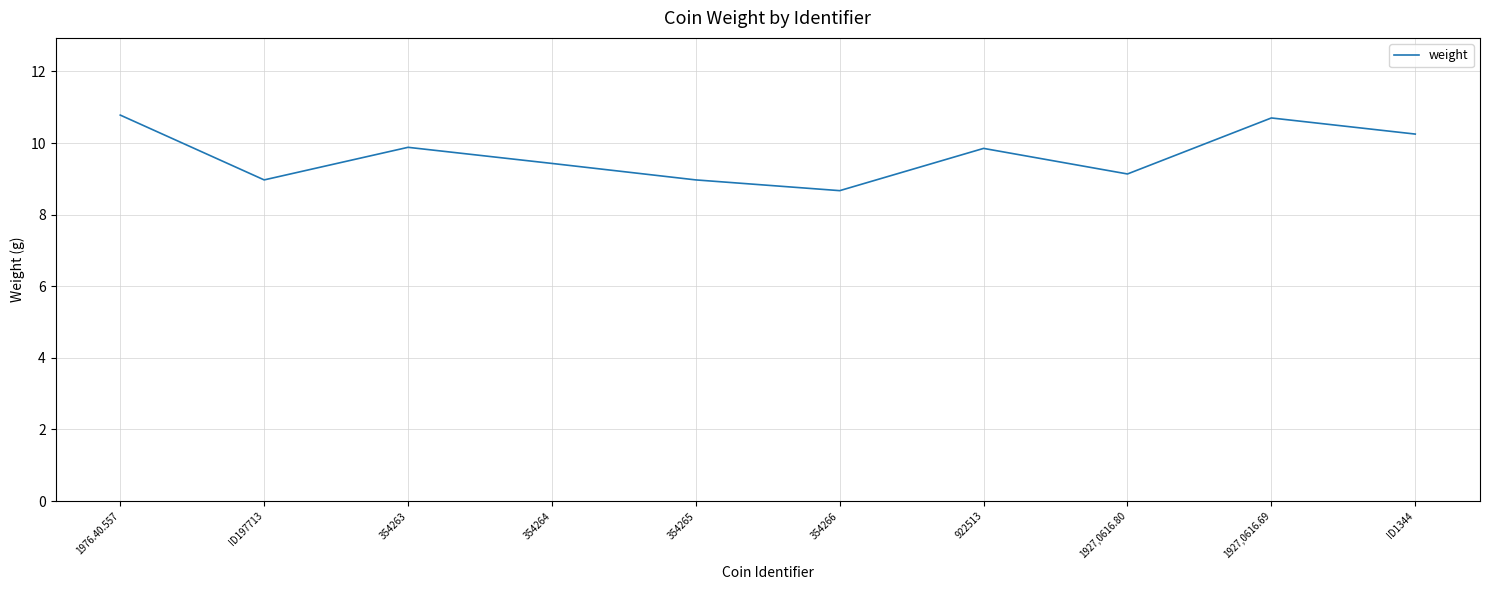

What position from the left is 1927,0616.69?

9